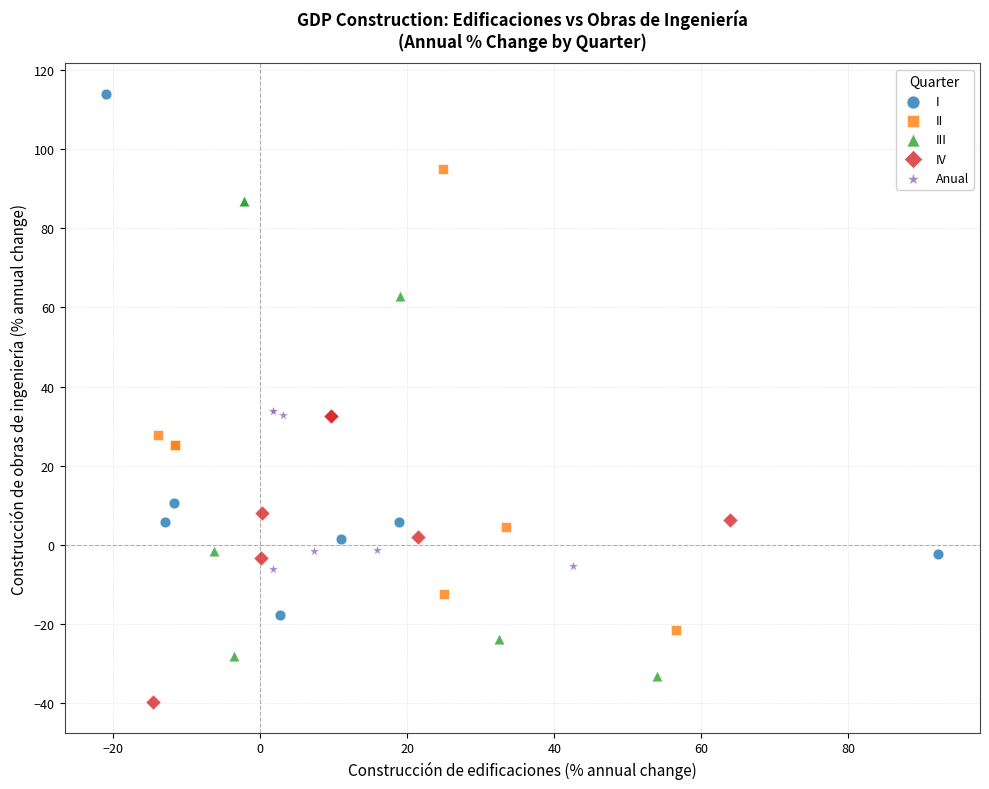

Which series reaches the maximum Y coordinate?

I